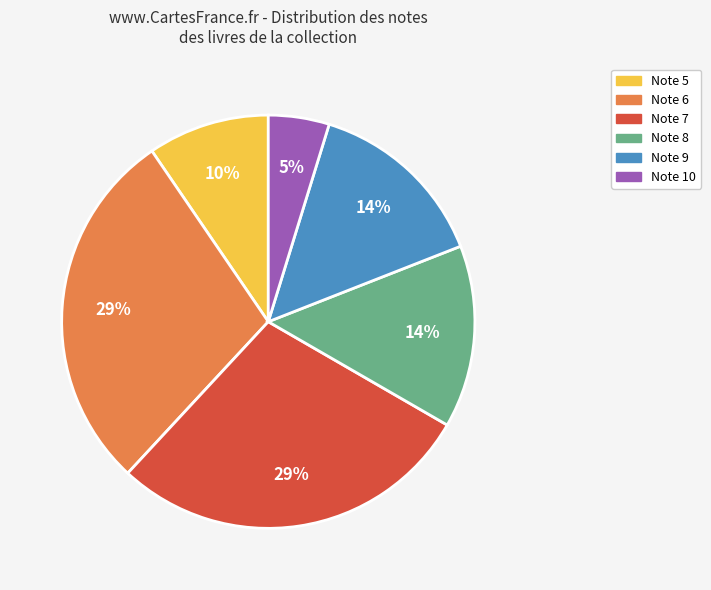

Is there any slice that represents more than half of the pie?

No